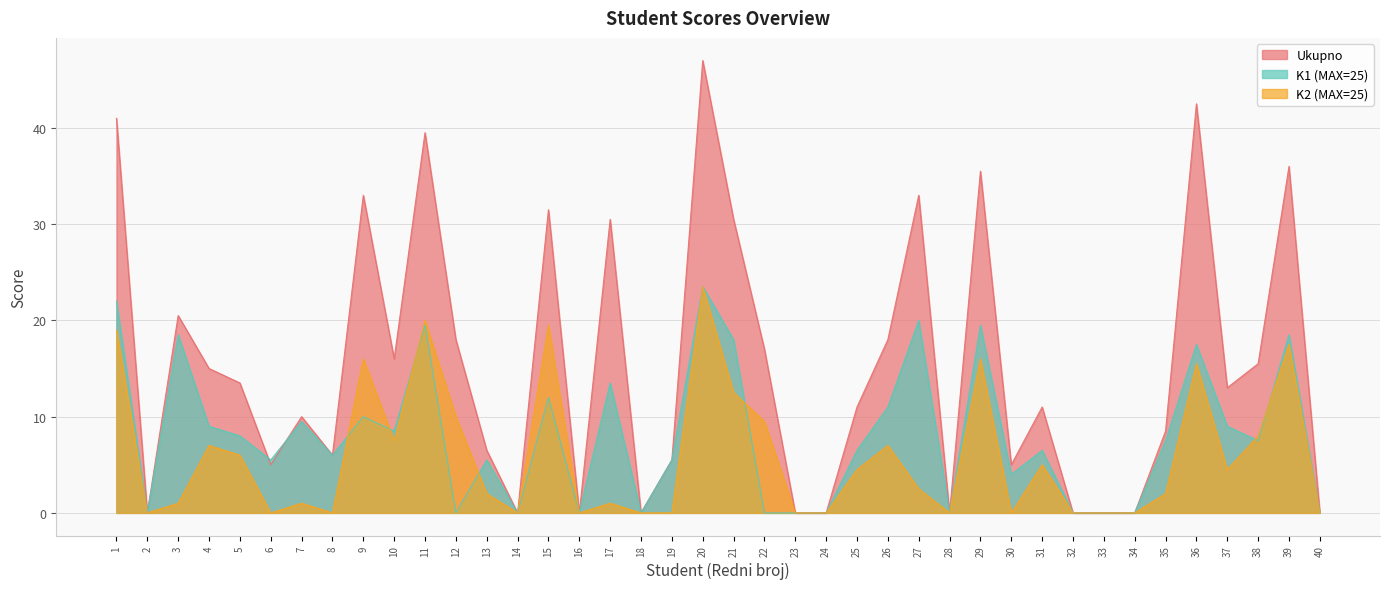

Read the K2 (MAX=25) value at 20.

23.5